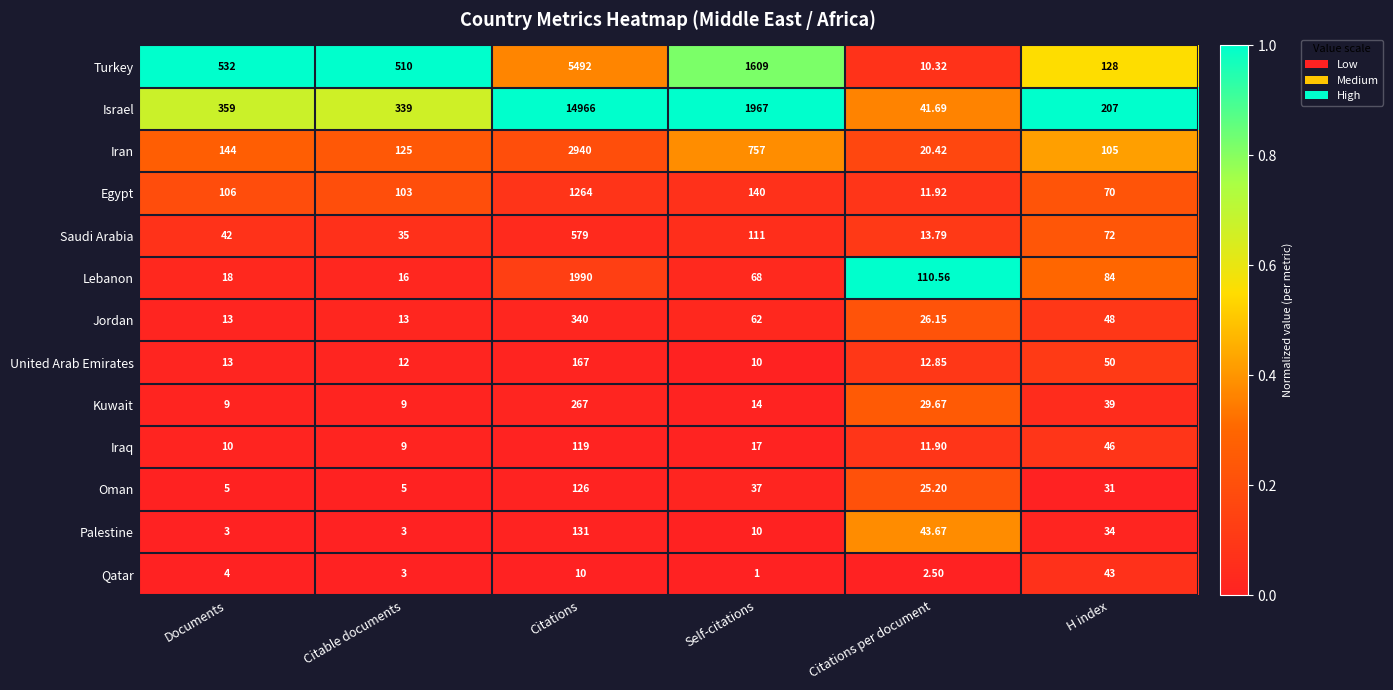

At which category is the sum across all series the highest?

Citations